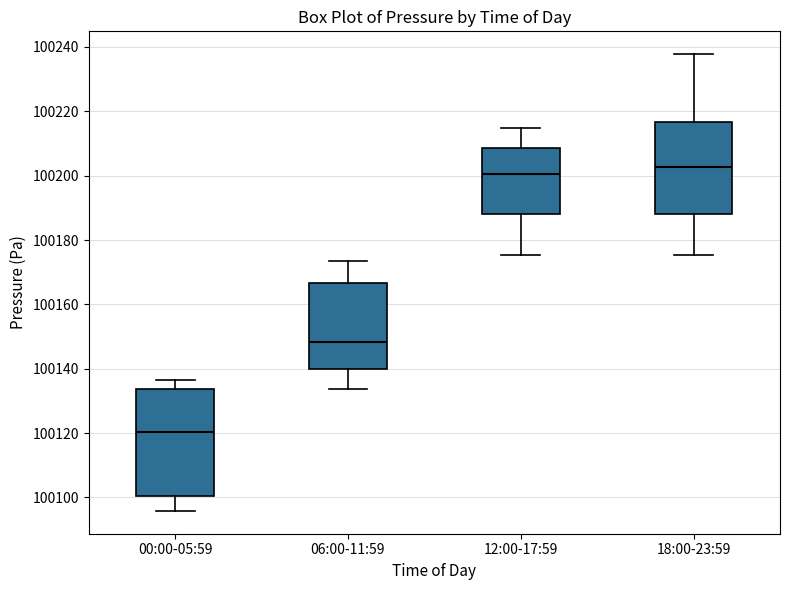

Which box has the lowest median line?

00:00-05:59